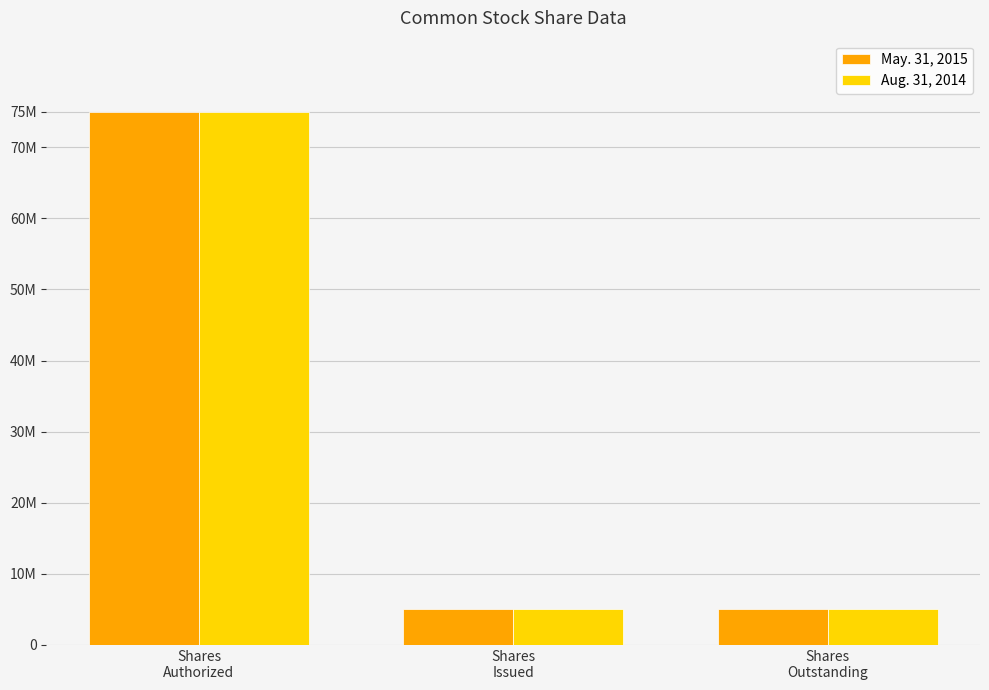

Which series has the largest total across all categories?

May. 31, 2015